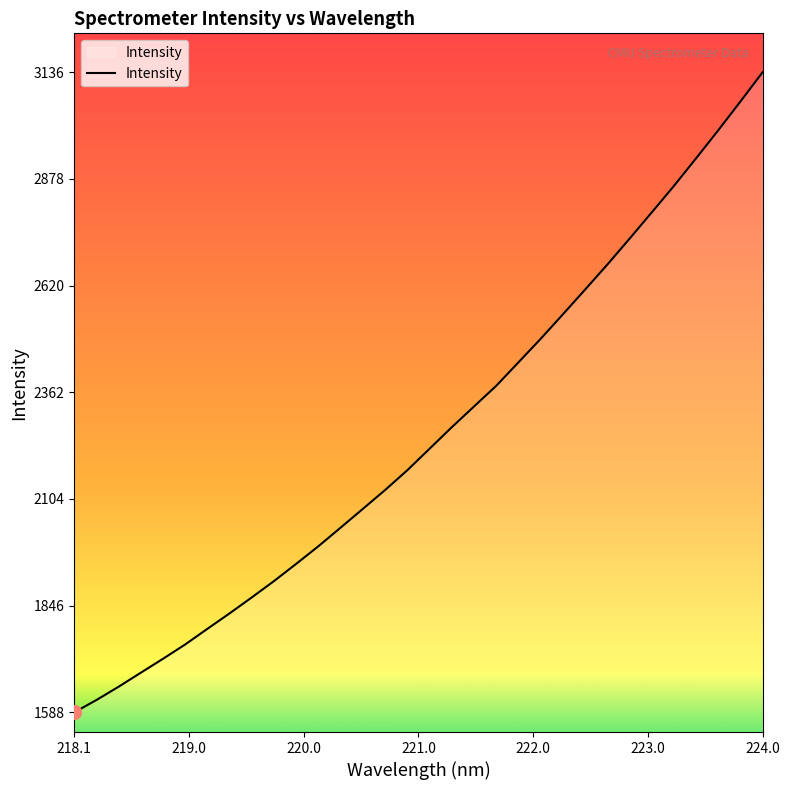

What is the difference between the maximum and minimum values?

1547.9